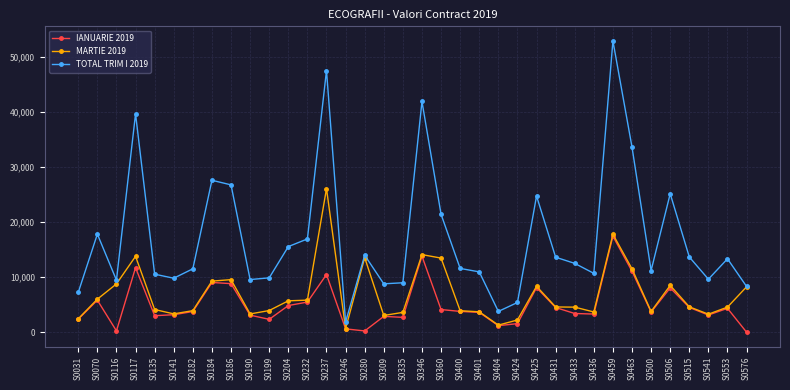

What are all the series names shown in the legend?

IANUARIE 2019, MARTIE 2019, TOTAL TRIM I 2019